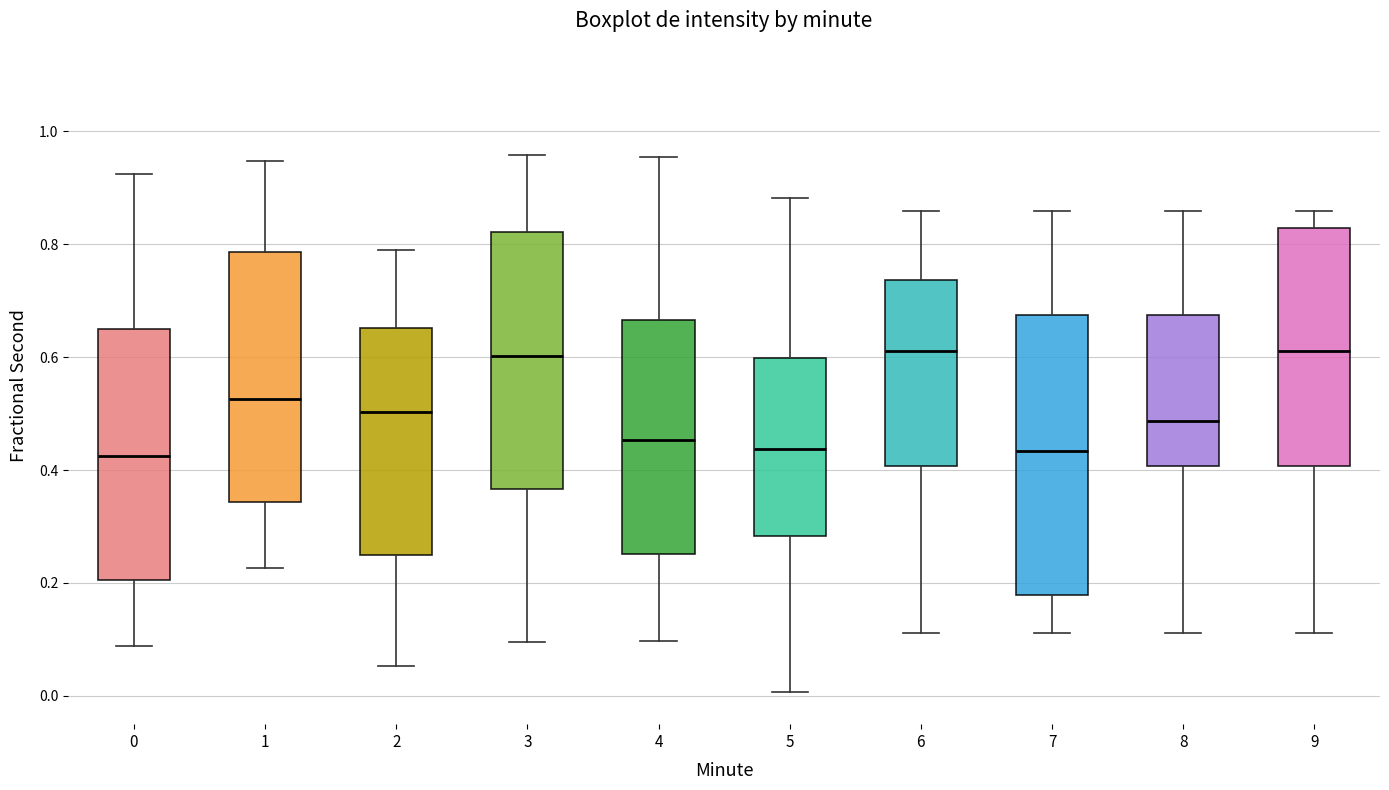

Where does the upper whisker of the box at x = 0 end on the y-axis? The values are not printed on the chart, so give them approximately, as read against the axis.

0.92